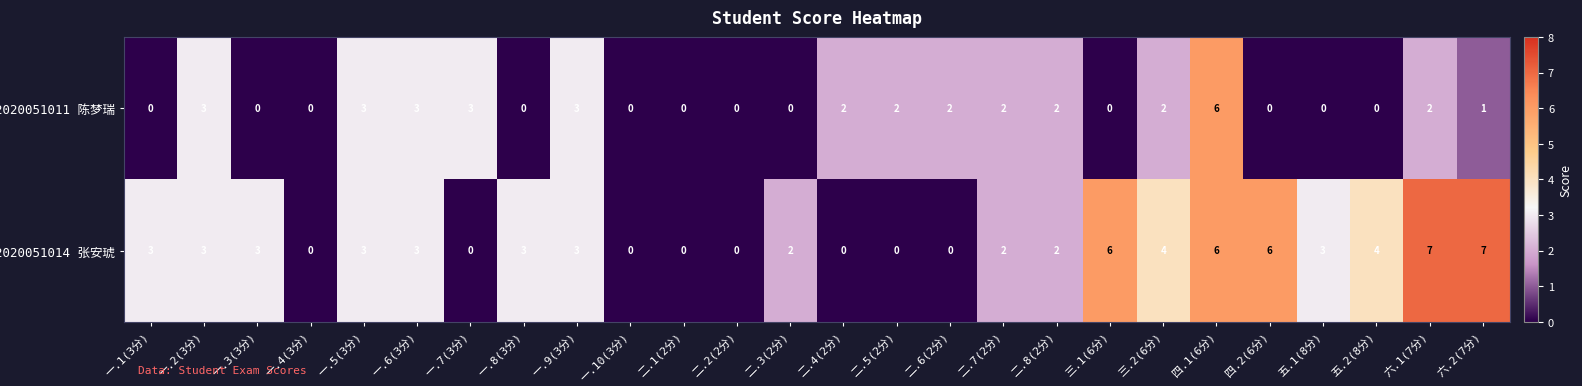

How many series are shown in this chart?

2